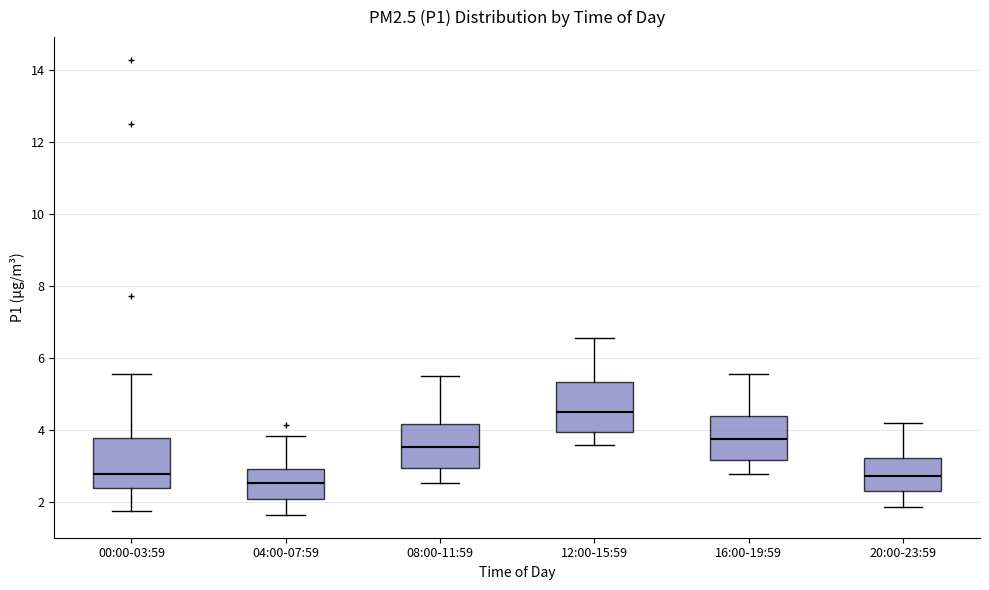

Which box's median line is the lowest?

04:00-07:59